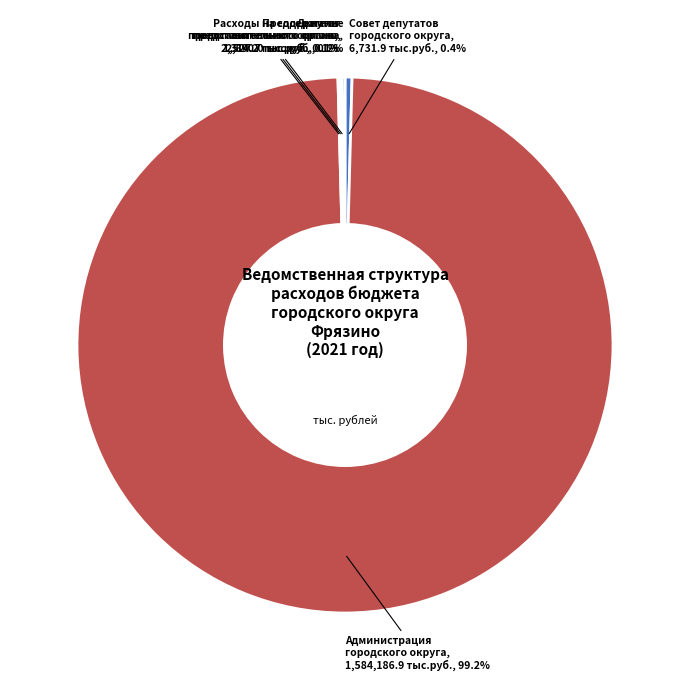

Is there a majority slice in this chart?

Yes